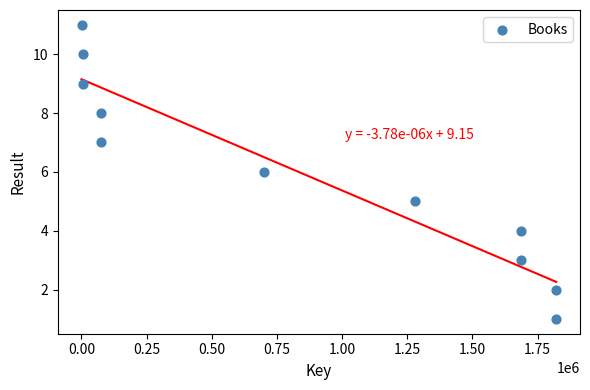

What is the average Y value?

6